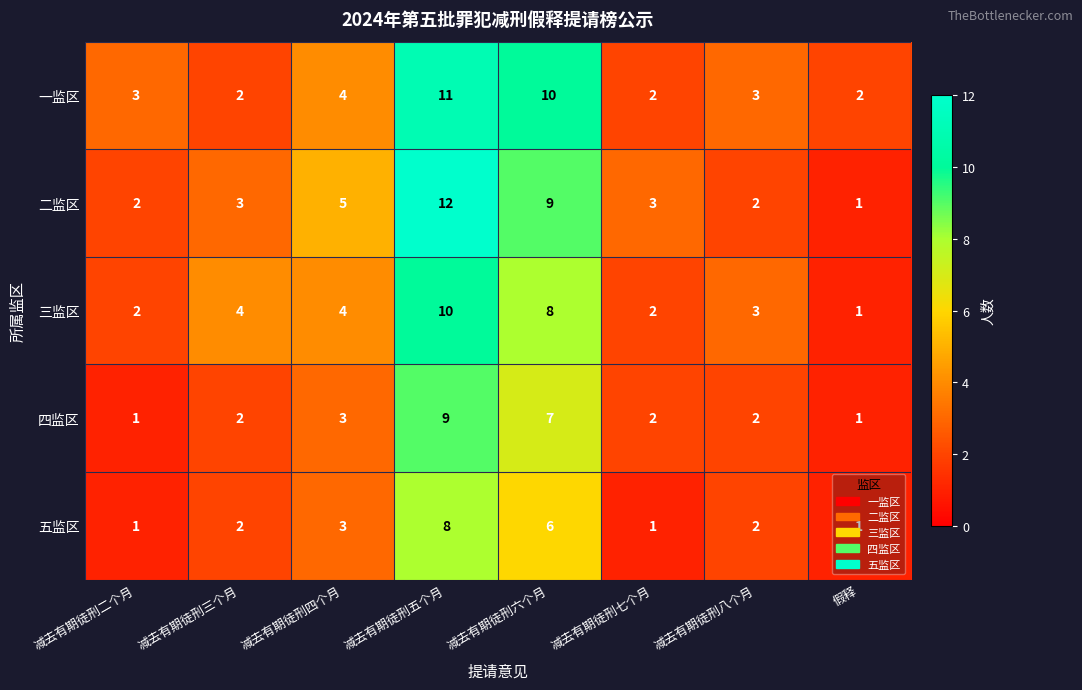

Count the 一监区 values in the range 2 to 10.

7